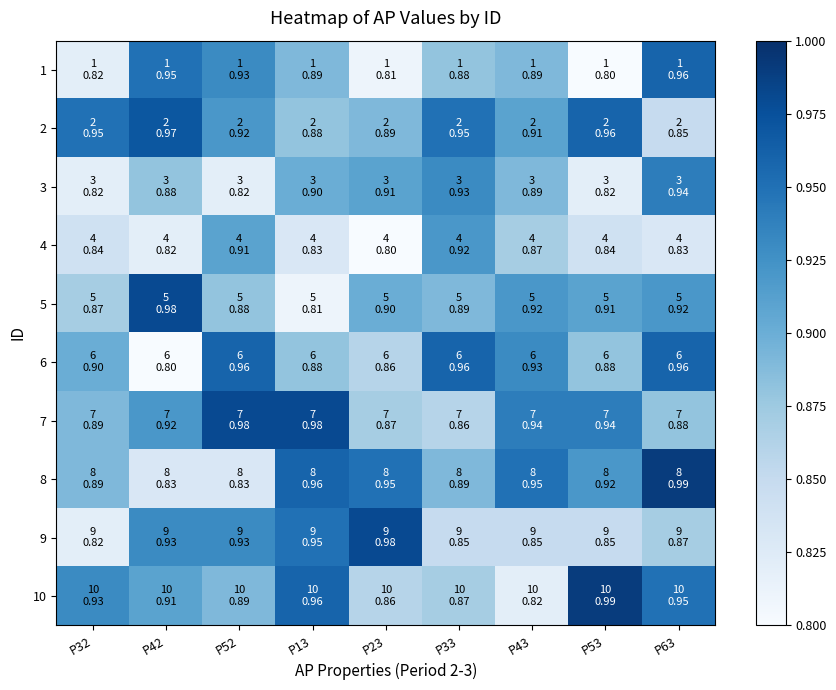

At which category is the sum across all series the highest?

P63